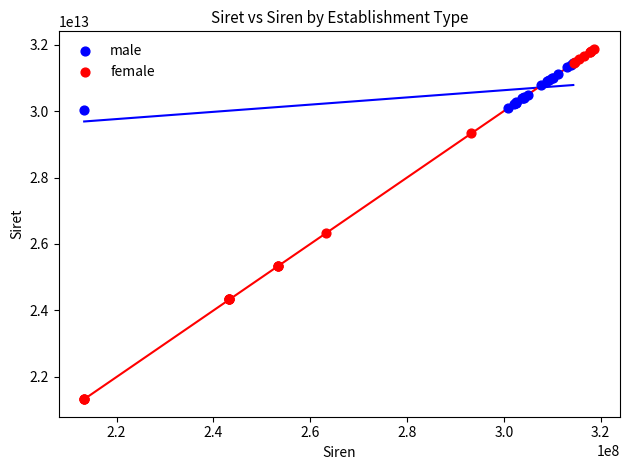

Which series reaches the minimum Y coordinate?

female